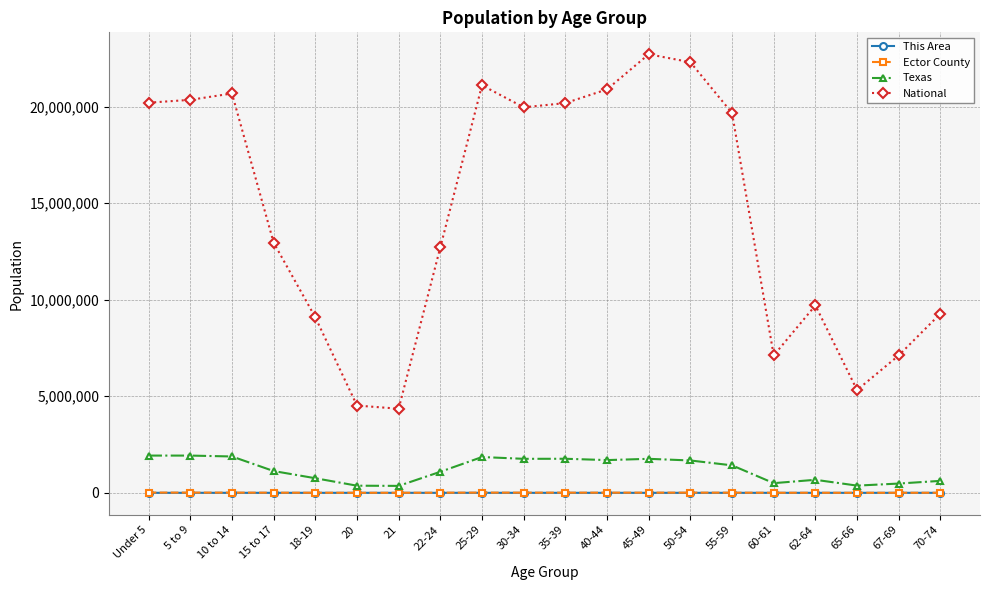

Which series changed the most between 35-39 and 45-49?

National